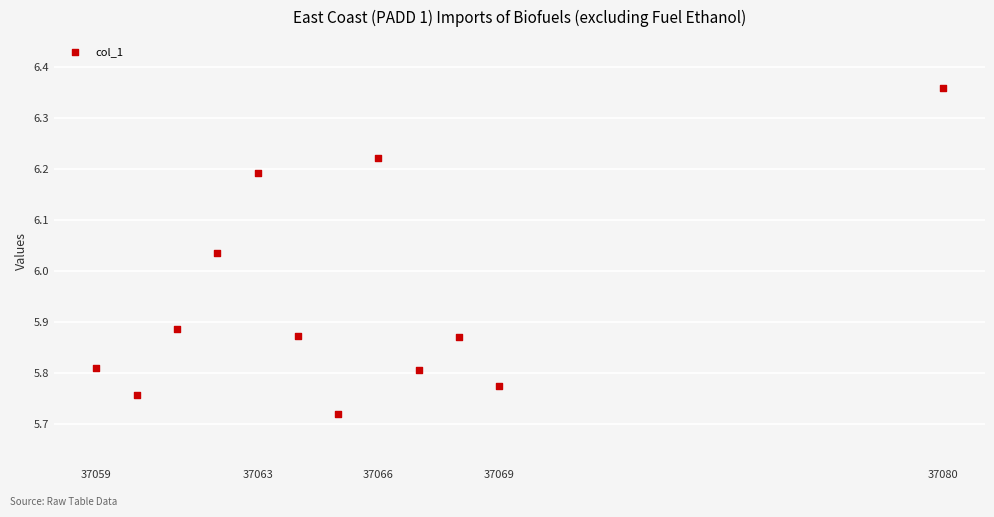

What is the range of Y values (max minus min)?

0.6